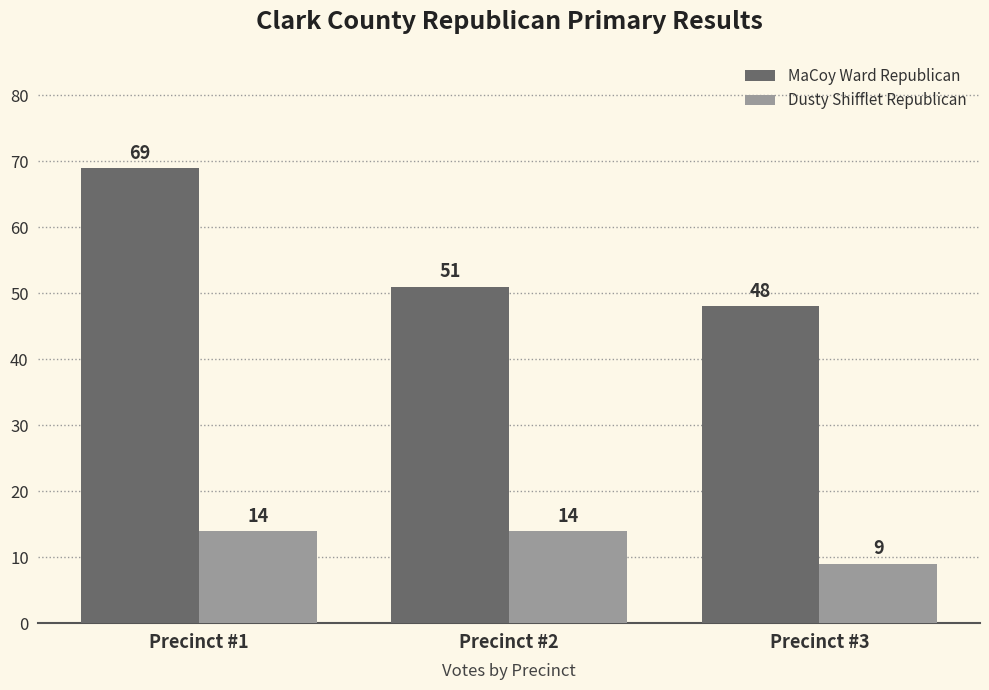

What is the value of the Dusty Shifflet Republican bar at the 1st from the left?

14